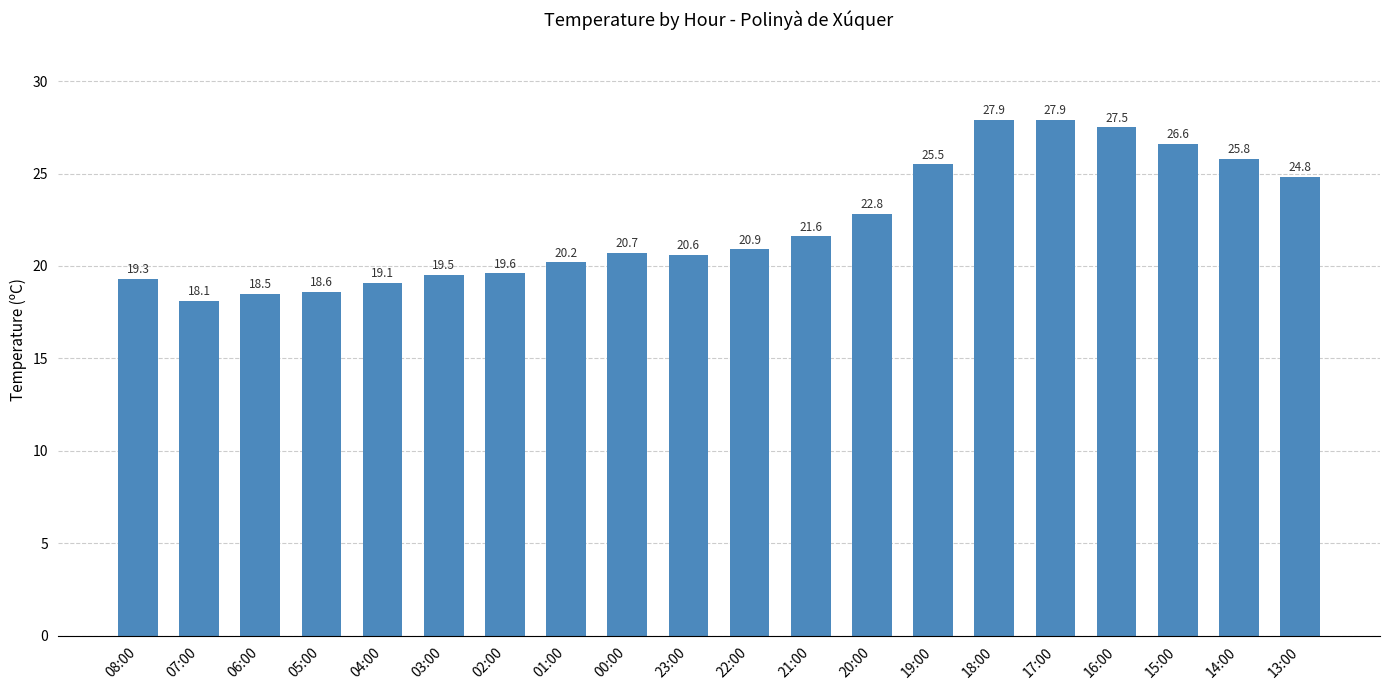

What is the maximum value shown in the chart?

27.9